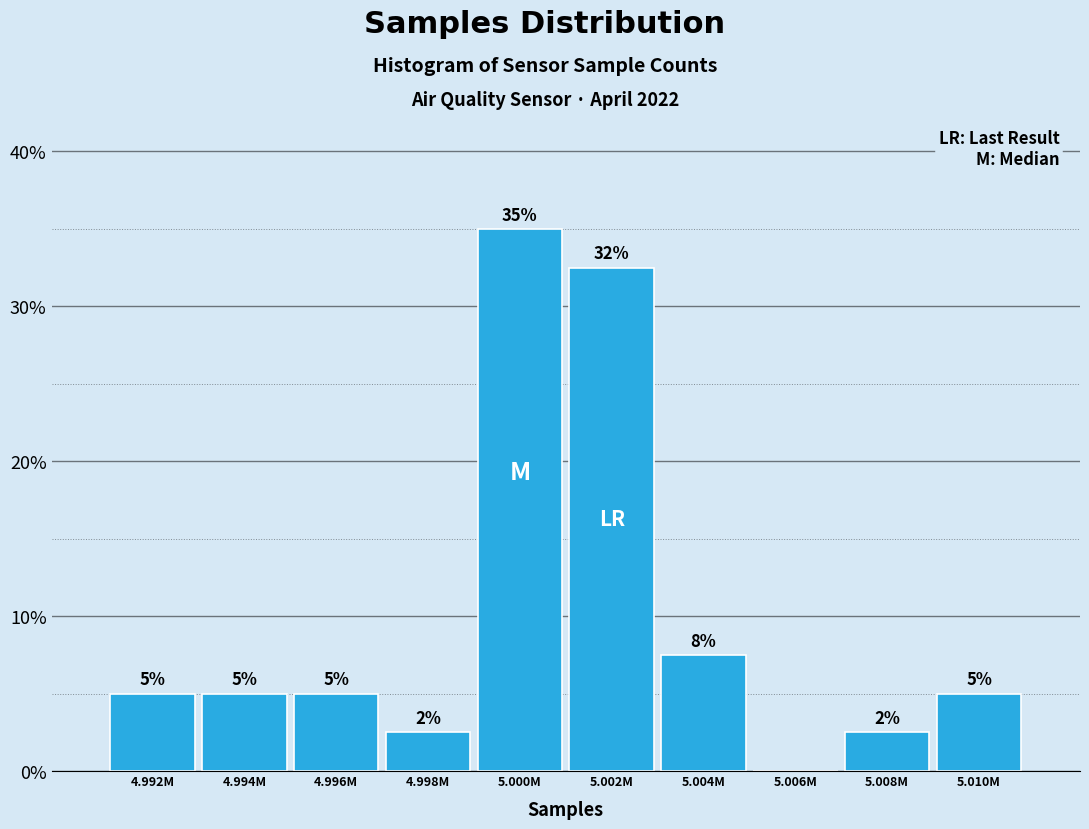

What is the approximate value at 5.008M?

2.5